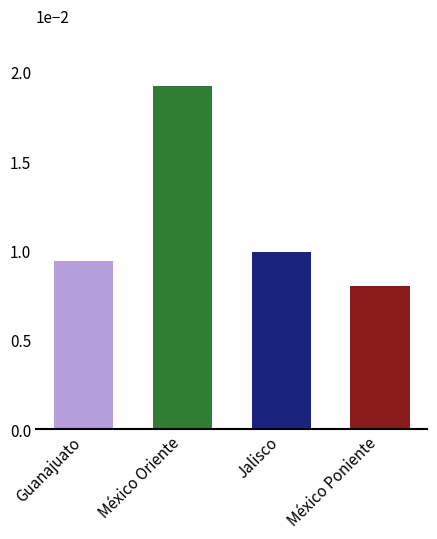

Rank the categories by value from lowest to highest.

México Poniente, Guanajuato, Jalisco, México Oriente